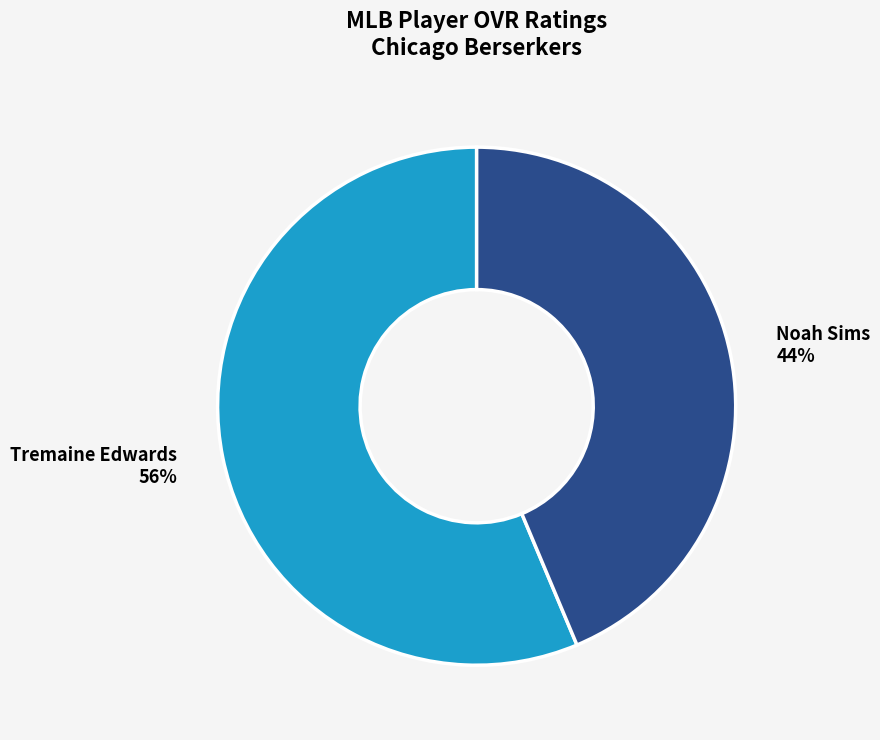

Which category accounts for the majority?

Tremaine Edwards